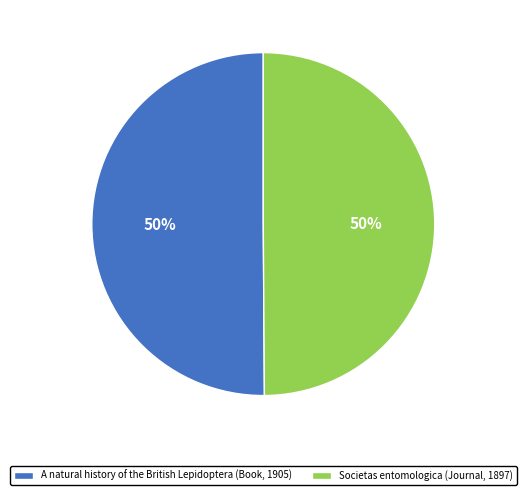

The A natural history of the British Lepidoptera (Book, 1905) slice represents 50% of the pie. True or false?

True